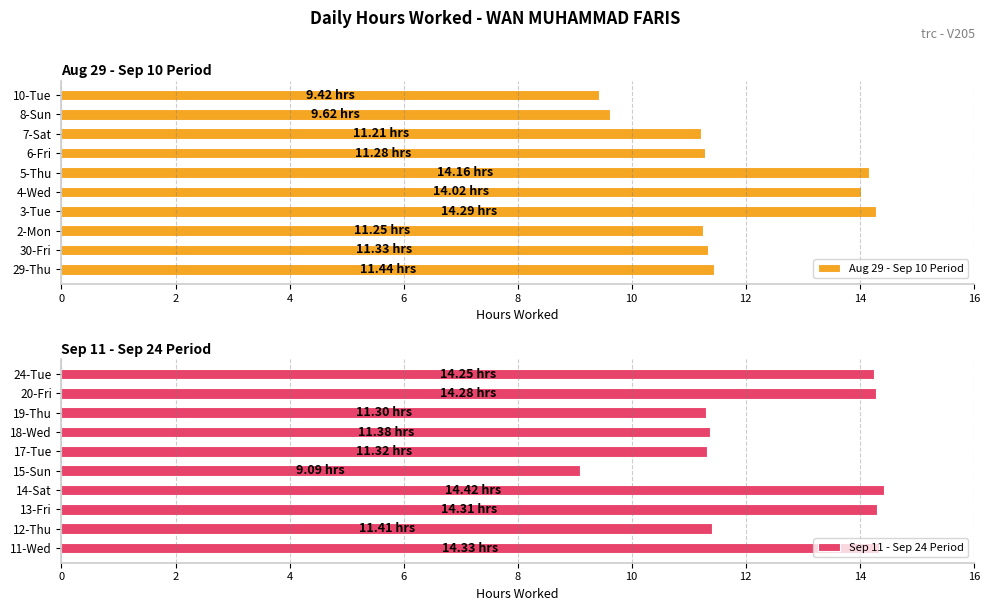

How many data points does each series have?

10